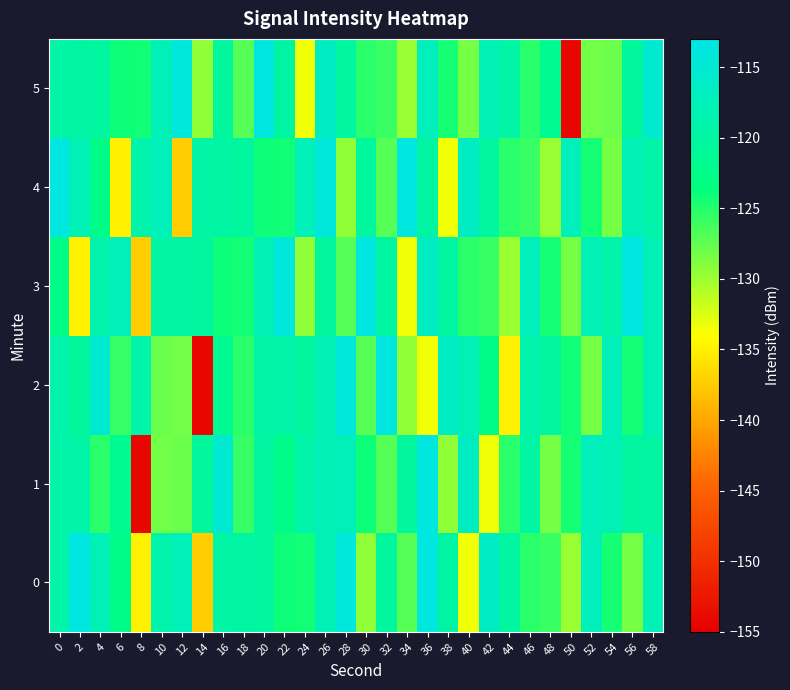

What is the spread (max minus min) of values at 12?

23.3